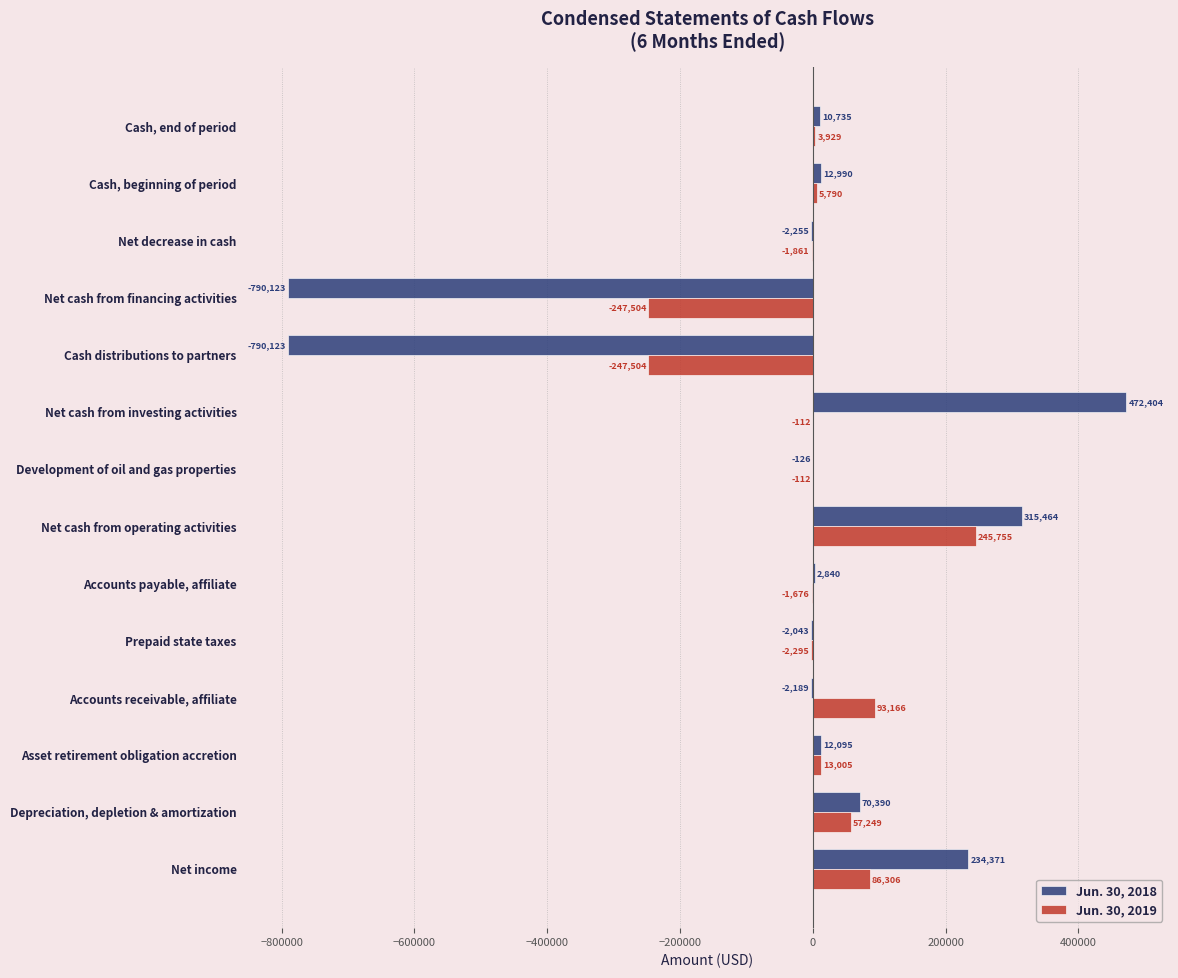

Is the value of Jun. 30, 2019 at Accounts payable, affiliate greater than the value of Jun. 30, 2018 at Net cash from investing activities?

No